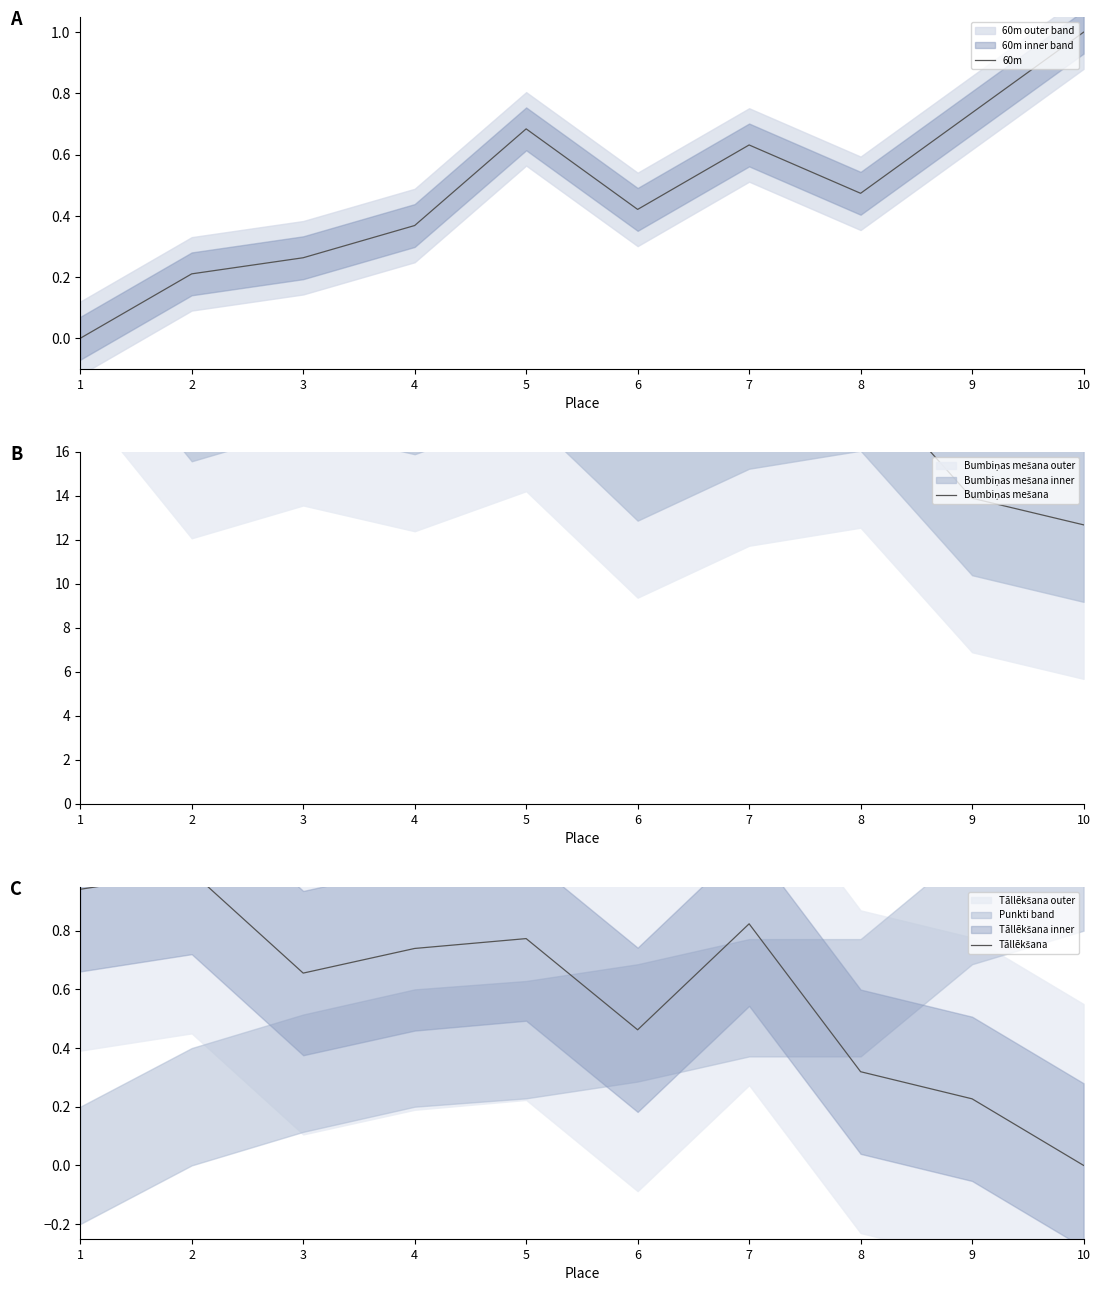

Is this an area chart (filled region under the line)?

No